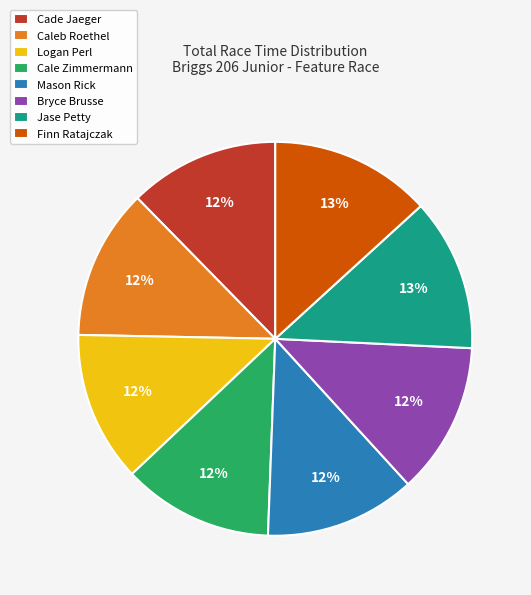

How many segments does this pie chart have?

8